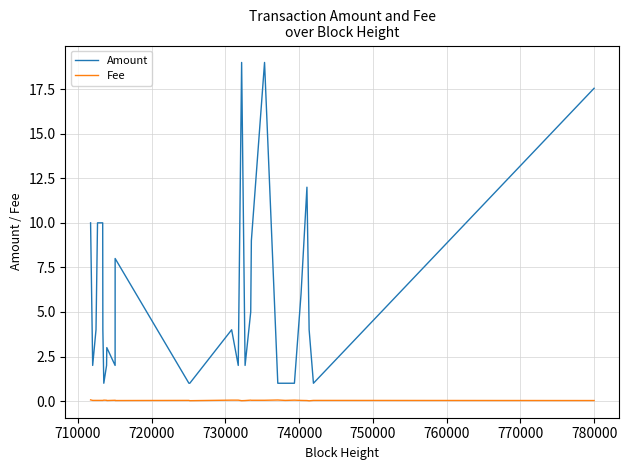

List the series in order of their overall mean, lowest first.

Fee, Amount